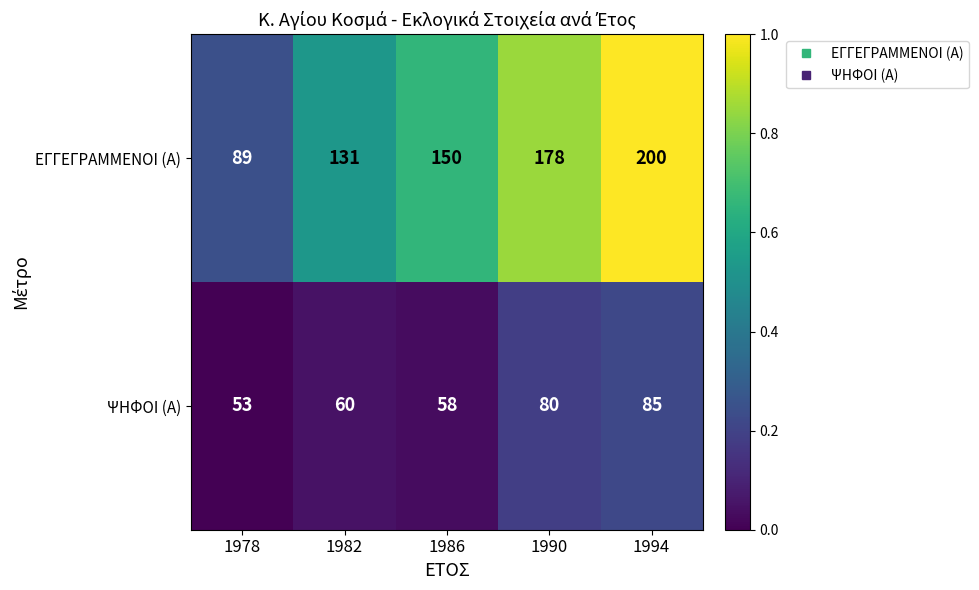

The value of ΨΗΦΟΙ (Α) at 1978 is 53. True or false?

True